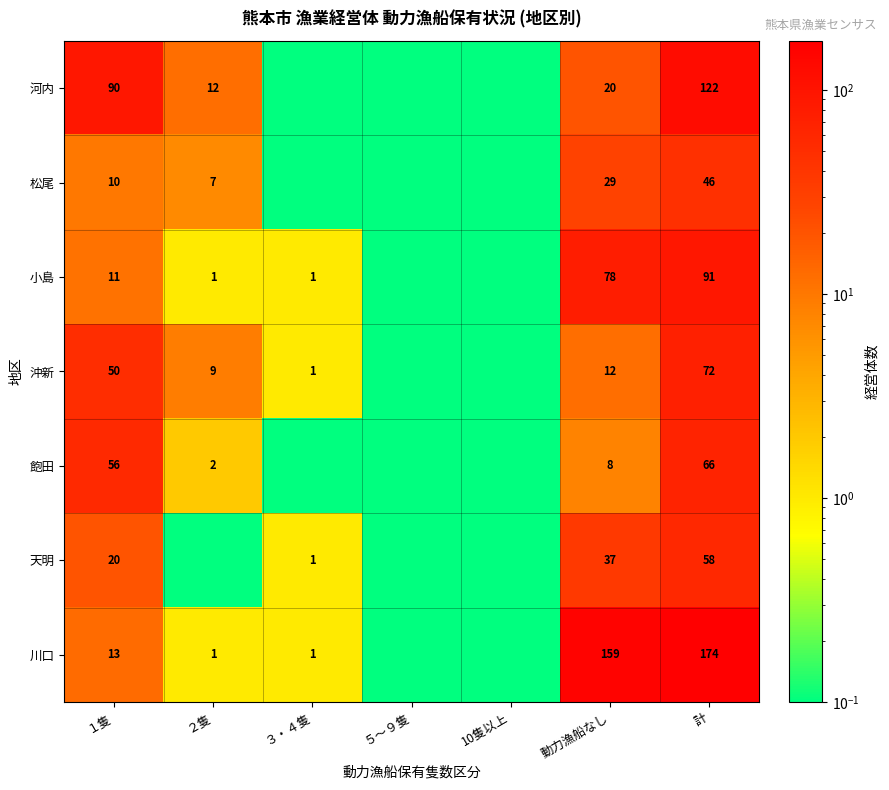

Rank the series at 計 from highest to lowest value.

川口, 河内, 小島, 沖新, 飽田, 天明, 松尾